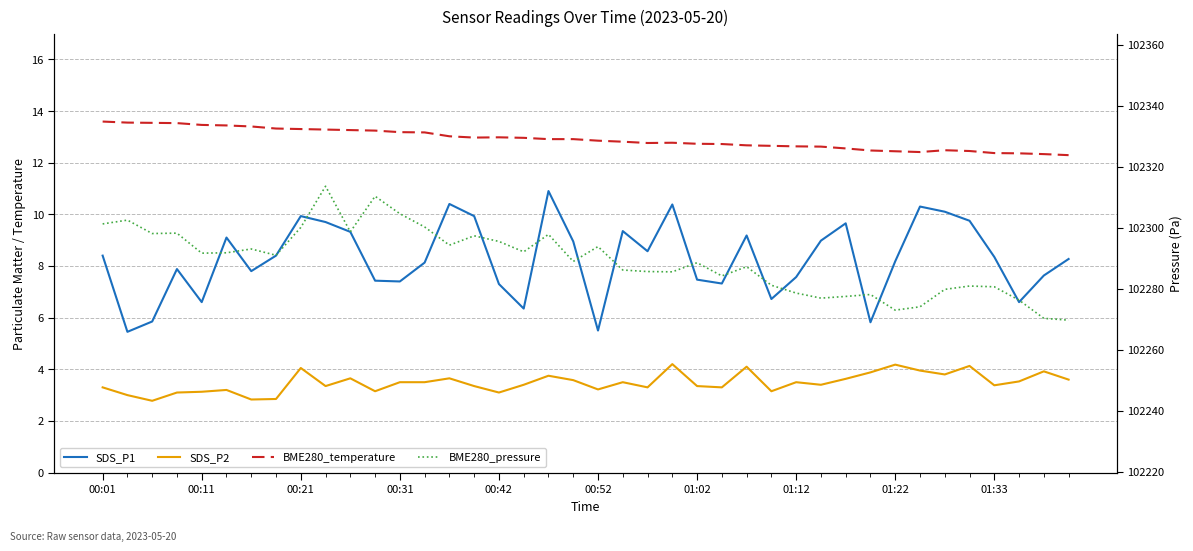

List the series in order of their peak value, lowest first.

SDS_P2, SDS_P1, BME280_temperature, BME280_pressure